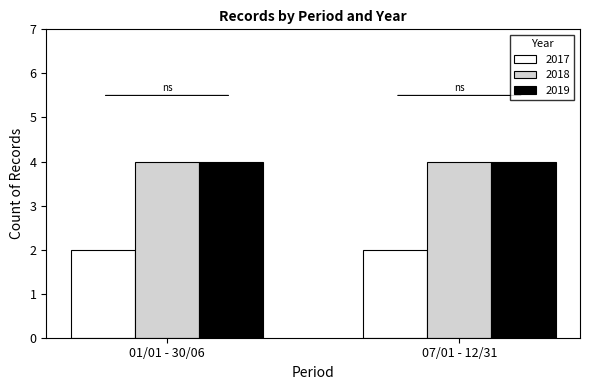

Is the value of 2018 at 07/01 - 12/31 greater than the value of 2017 at 01/01 - 30/06?

Yes